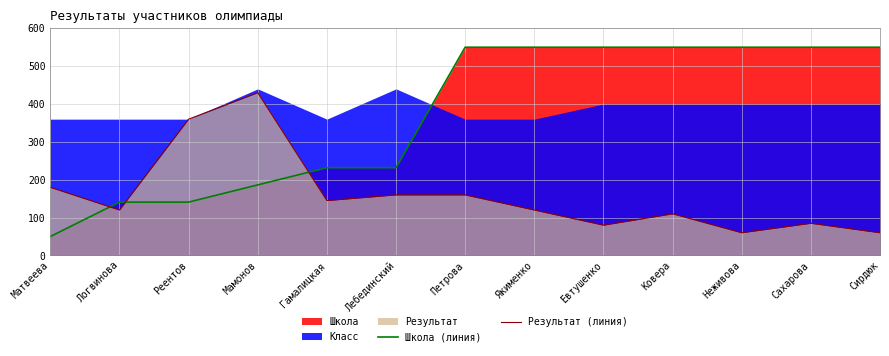

What is the sum of the Результат (линия) values at Евтушенко and Гамалицкая?

225.0